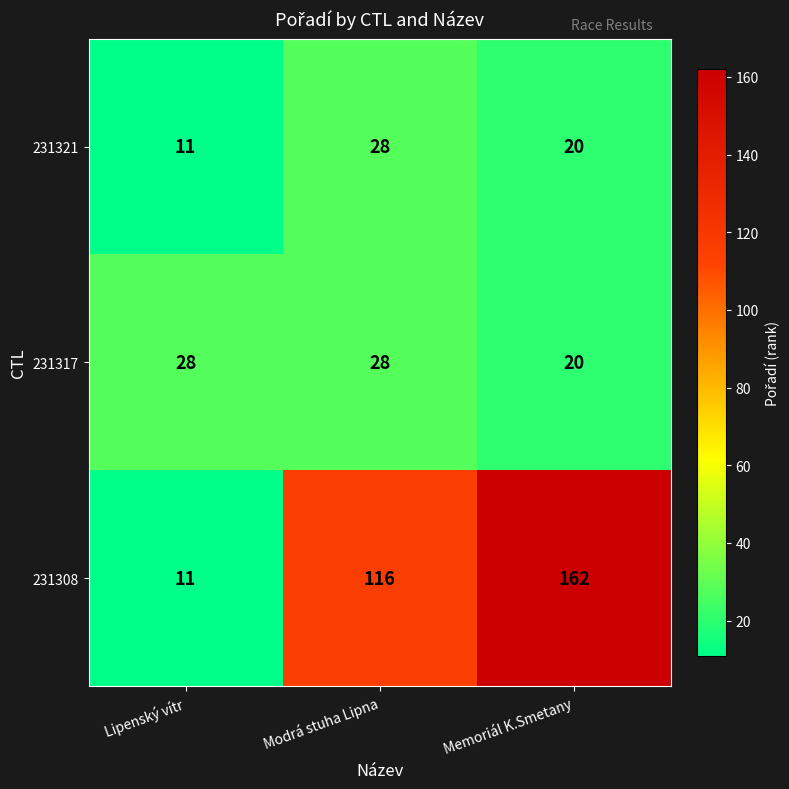

What is the average value of the 231317 series?

25